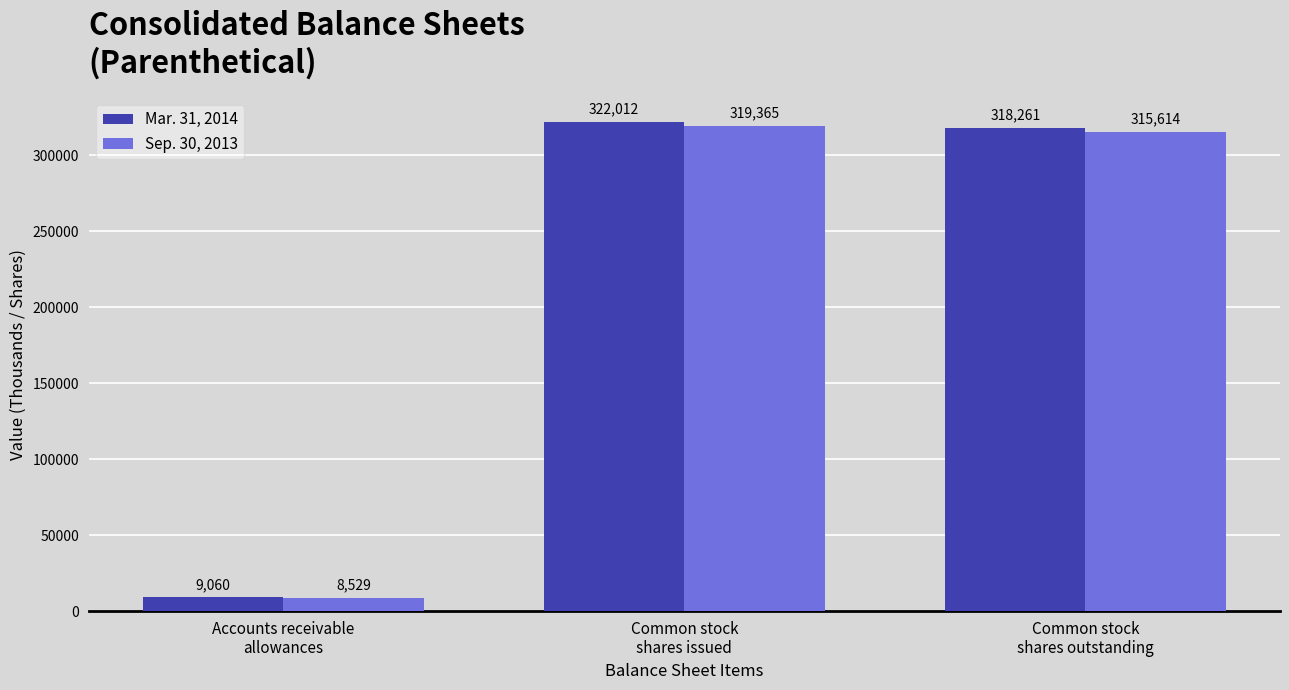

What is the total value across all series at Accounts receivable
allowances?

17589